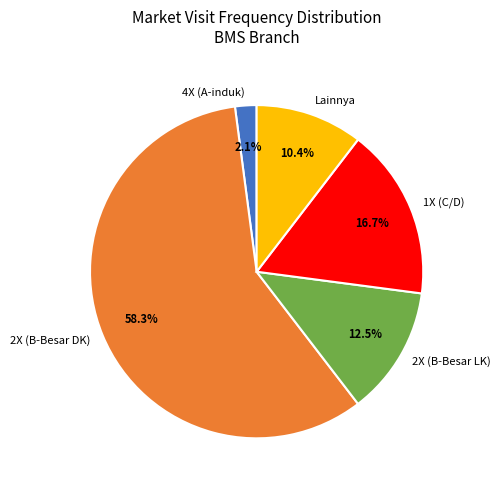

Does Lainnya represent more than half of the total?

No